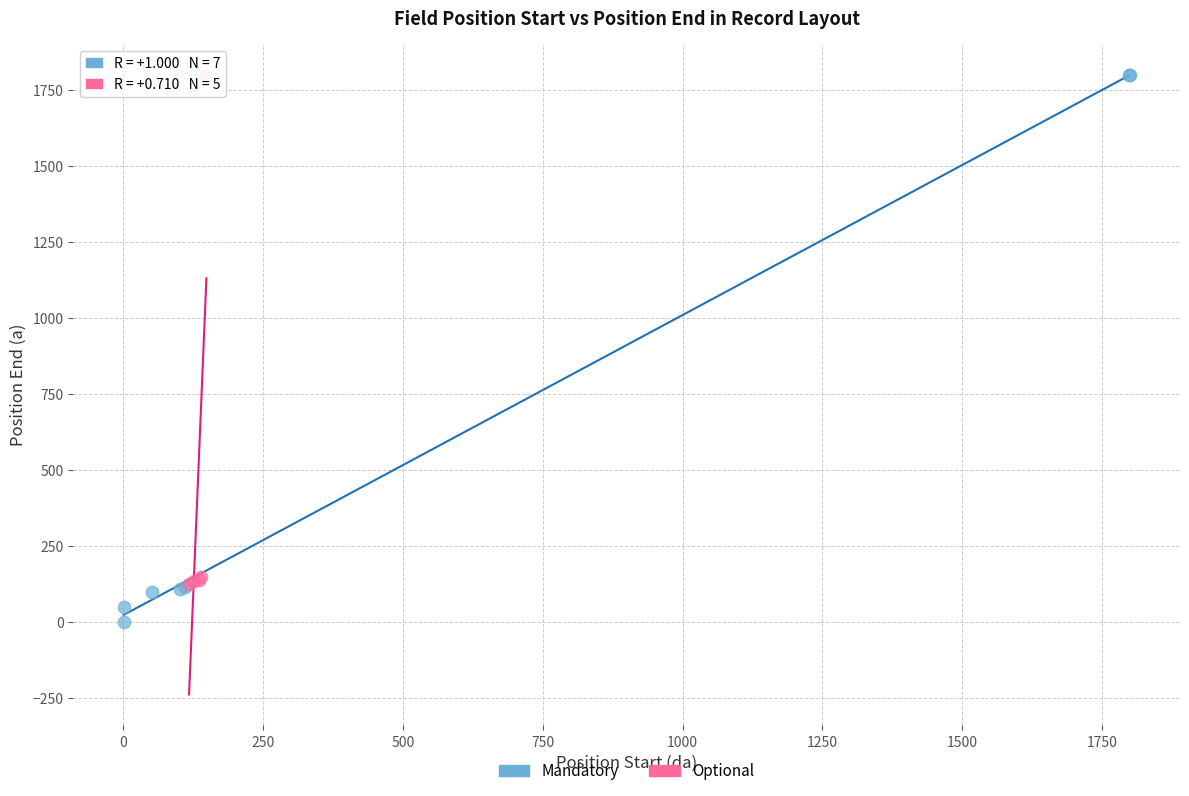

Which series reaches the minimum Y coordinate?

Mandatory